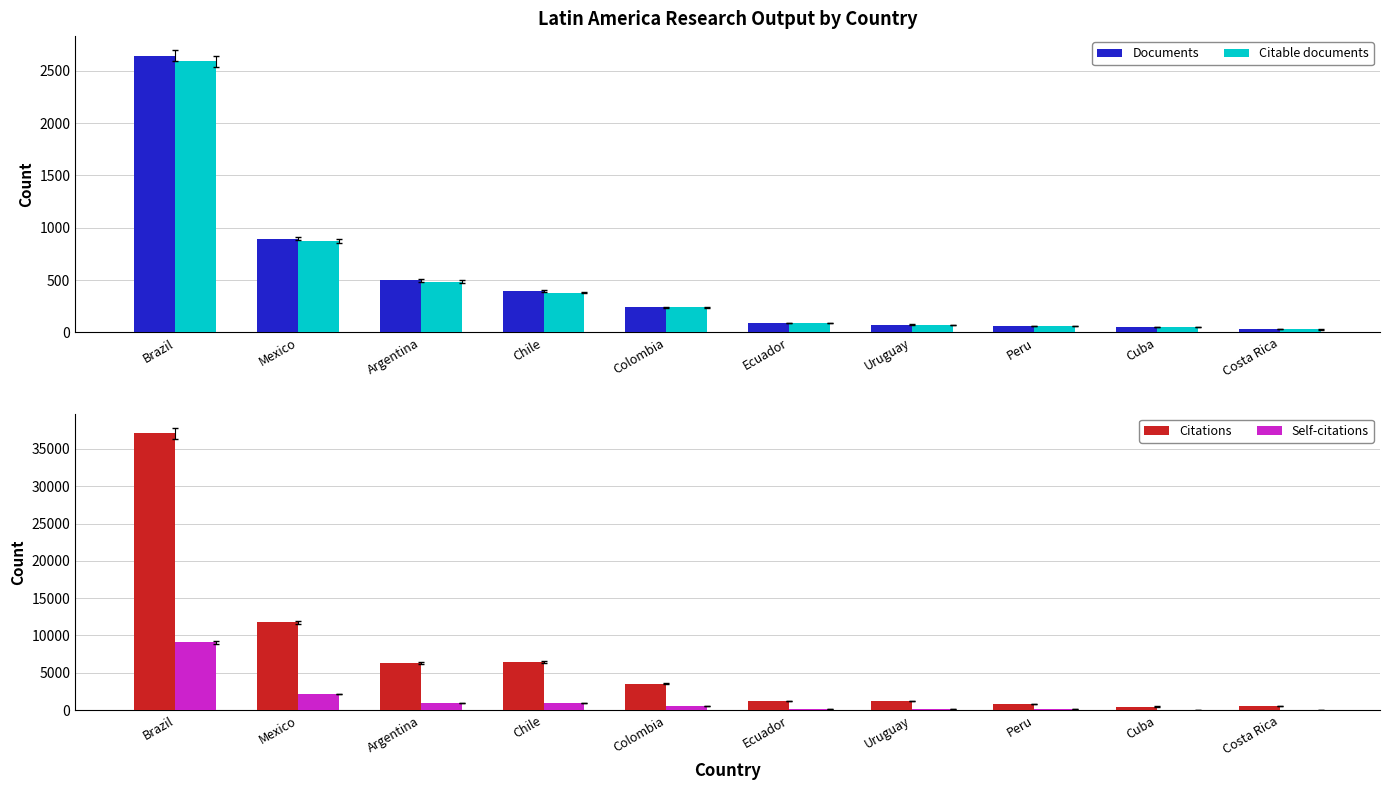

Count the number of data series in this chart.

4